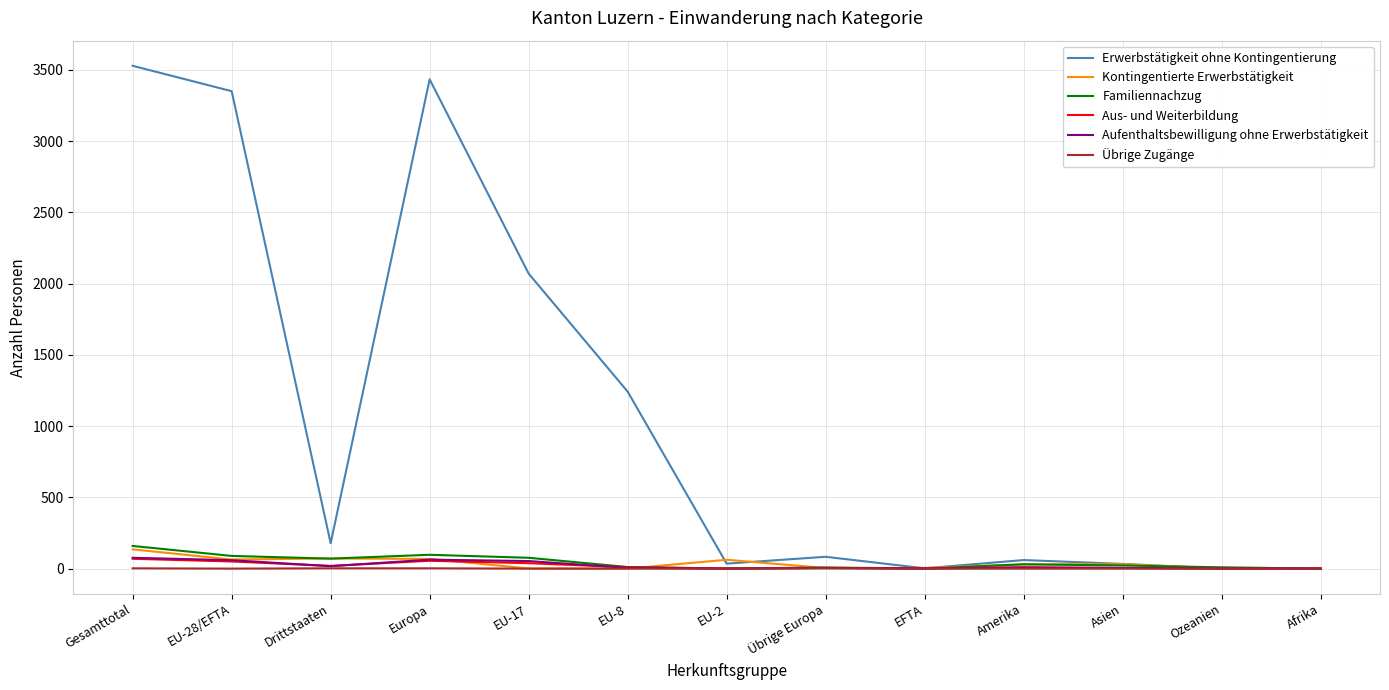

The value of Aufenthaltsbewilligung ohne Erwerbstätigkeit at EU-2 is 0. True or false?

True